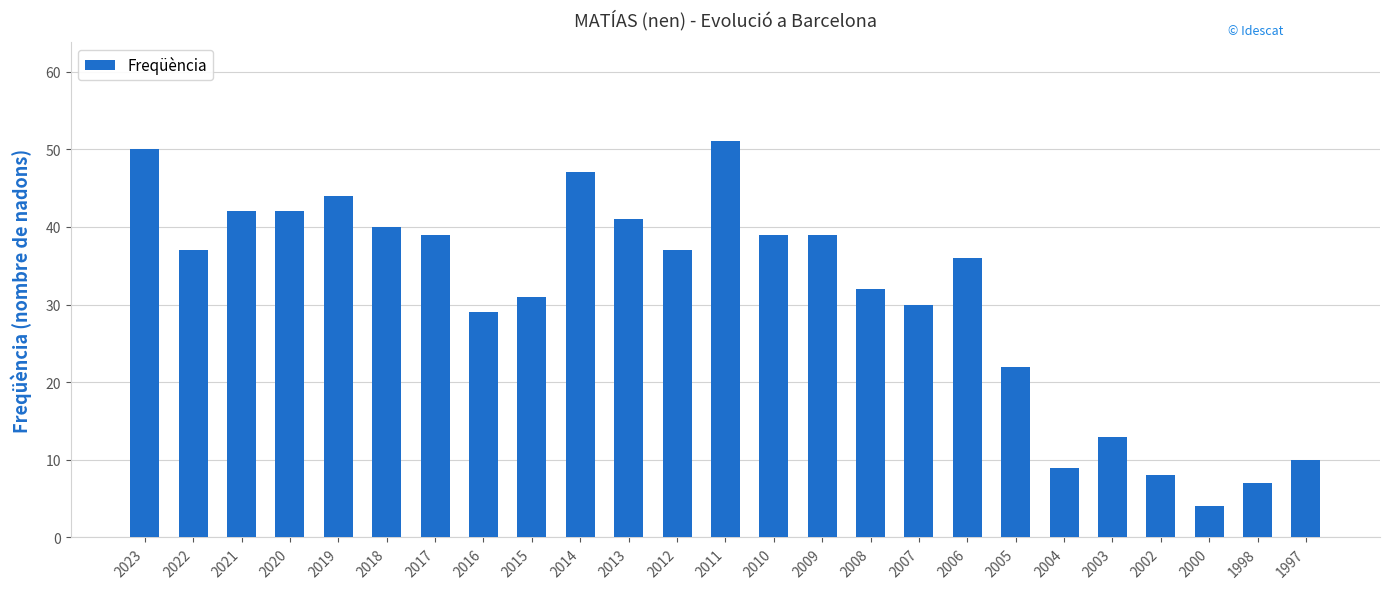

What is the sum of the values at 2008 and 1998?

39